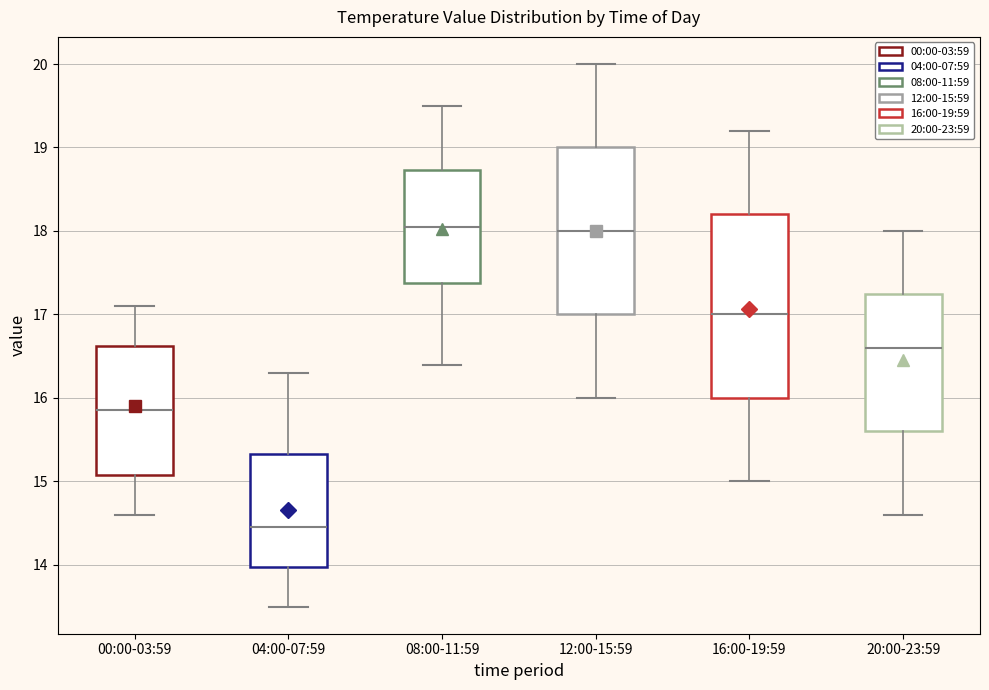

Reading left to right, read every box against the y-axis: the position of its median line, the range the box covers, and the ends of its whiskers. The values are not printed on the chart, so give them approximately, as read against the axis.

00:00-03:59: median 15.9, box 15.1 to 16.6, whiskers 14.6 to 17.1
04:00-07:59: median 14.5, box 14.0 to 15.3, whiskers 13.5 to 16.3
08:00-11:59: median 18.1, box 17.4 to 18.7, whiskers 16.4 to 19.5
12:00-15:59: median 18.0, box 17.0 to 19.0, whiskers 16.0 to 20.0
16:00-19:59: median 17.0, box 16.0 to 18.2, whiskers 15.0 to 19.2
20:00-23:59: median 16.6, box 15.6 to 17.3, whiskers 14.6 to 18.0